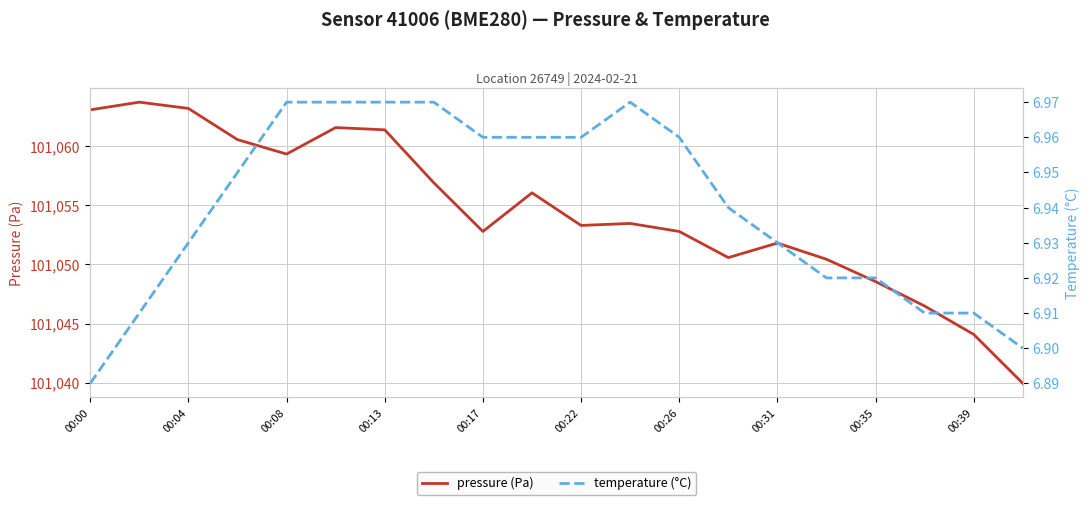

True or false: temperature (°C) and pressure (Pa) intersect in this chart.

False